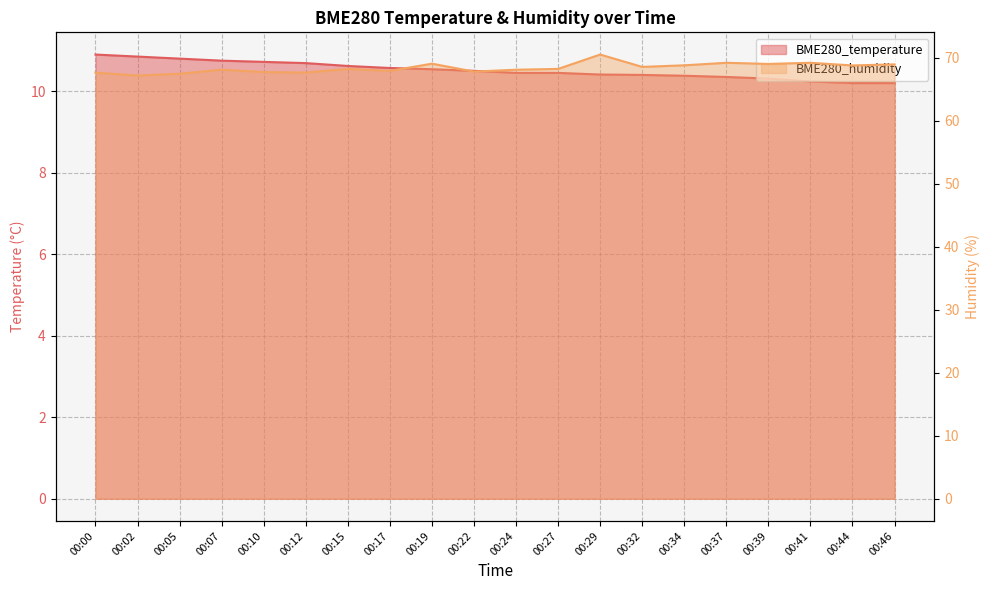

What is the sum of the BME280_humidity values at 00:12 and 00:19?

136.7